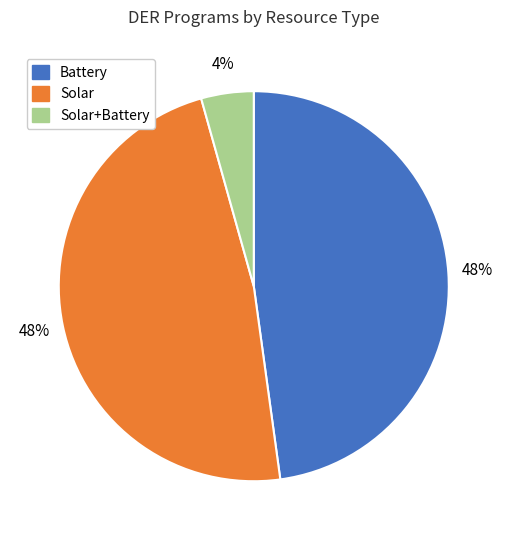

Is there a majority slice in this chart?

No